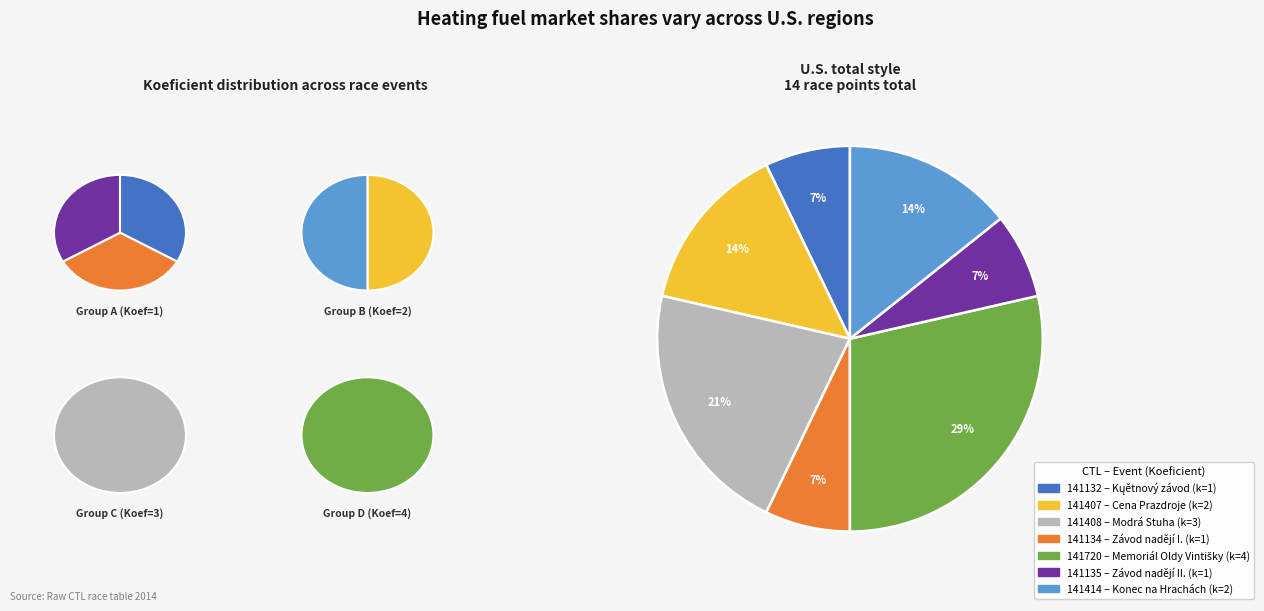

What is the change in value from 141132 to 141720?

+3